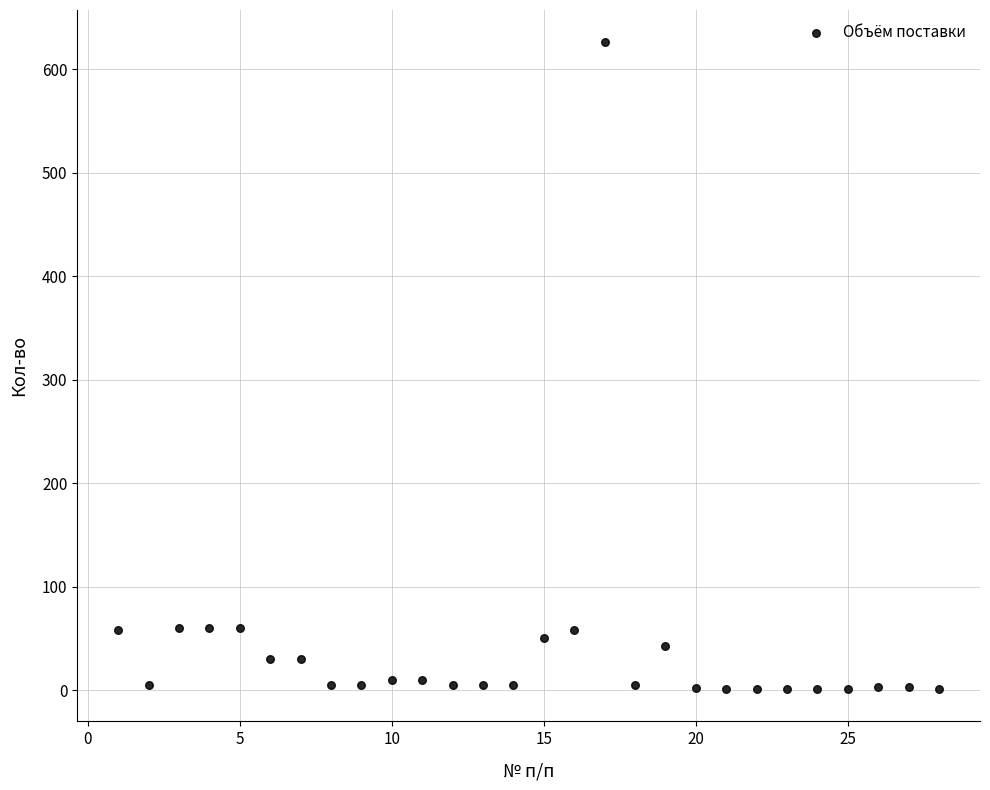

What is the range of Y values (max minus min)?

625